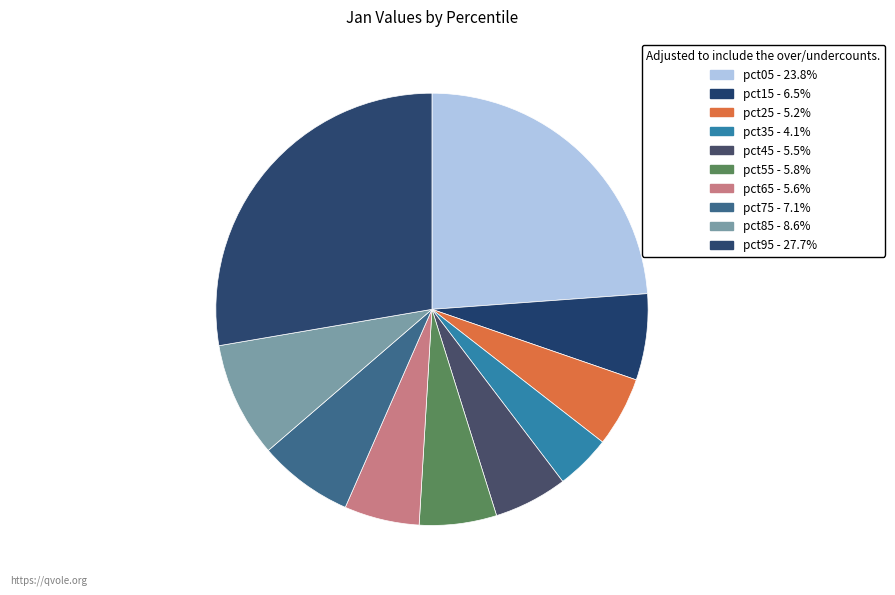

How many slices are in this pie chart?

10